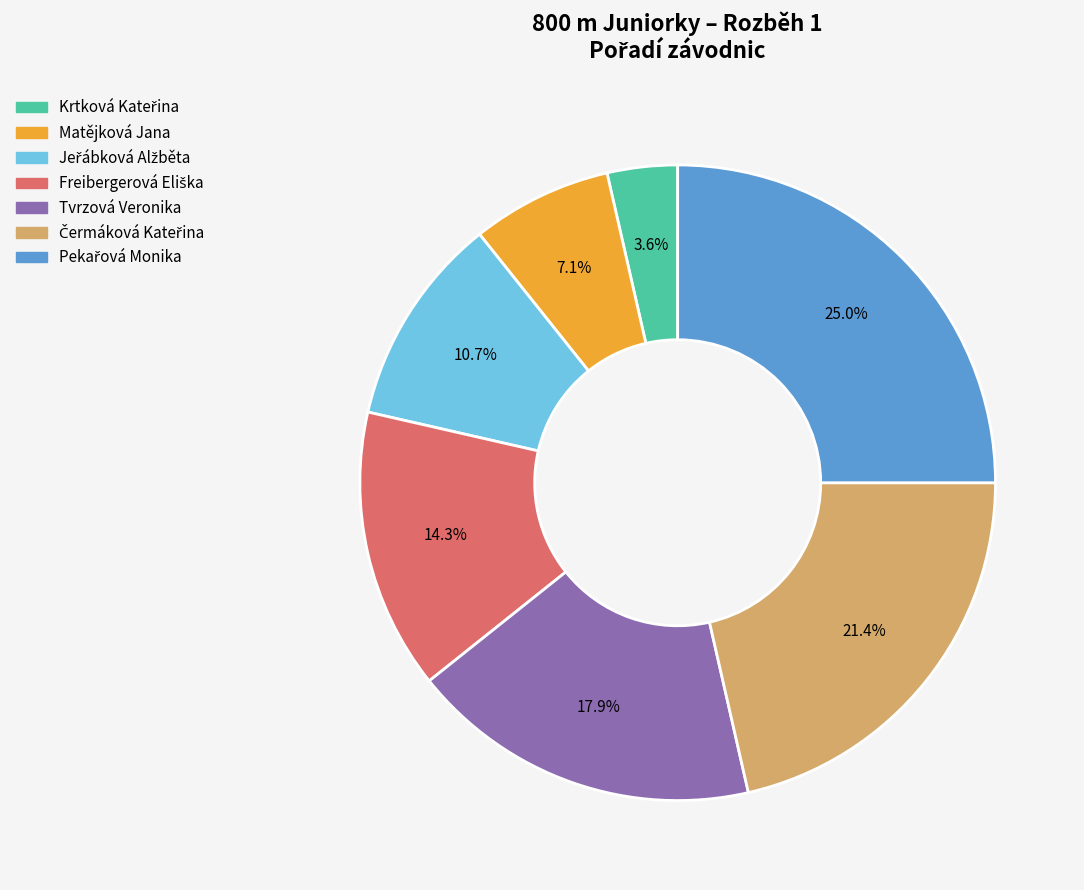

How many slices are in this pie chart?

7